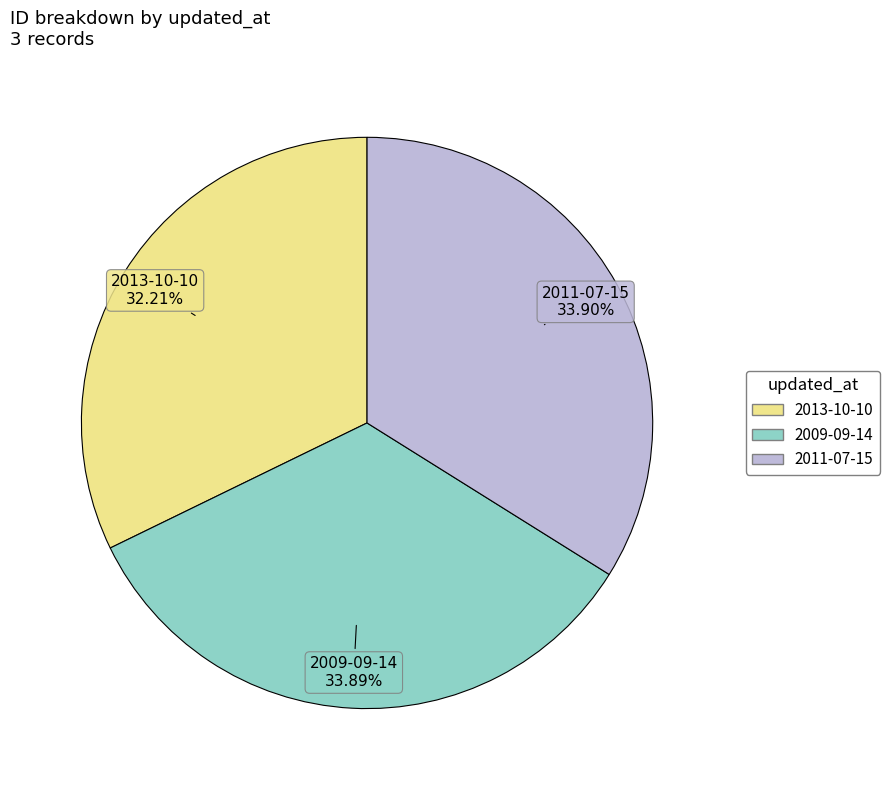

Does 2013-10-10 account for over 50% of the chart?

No